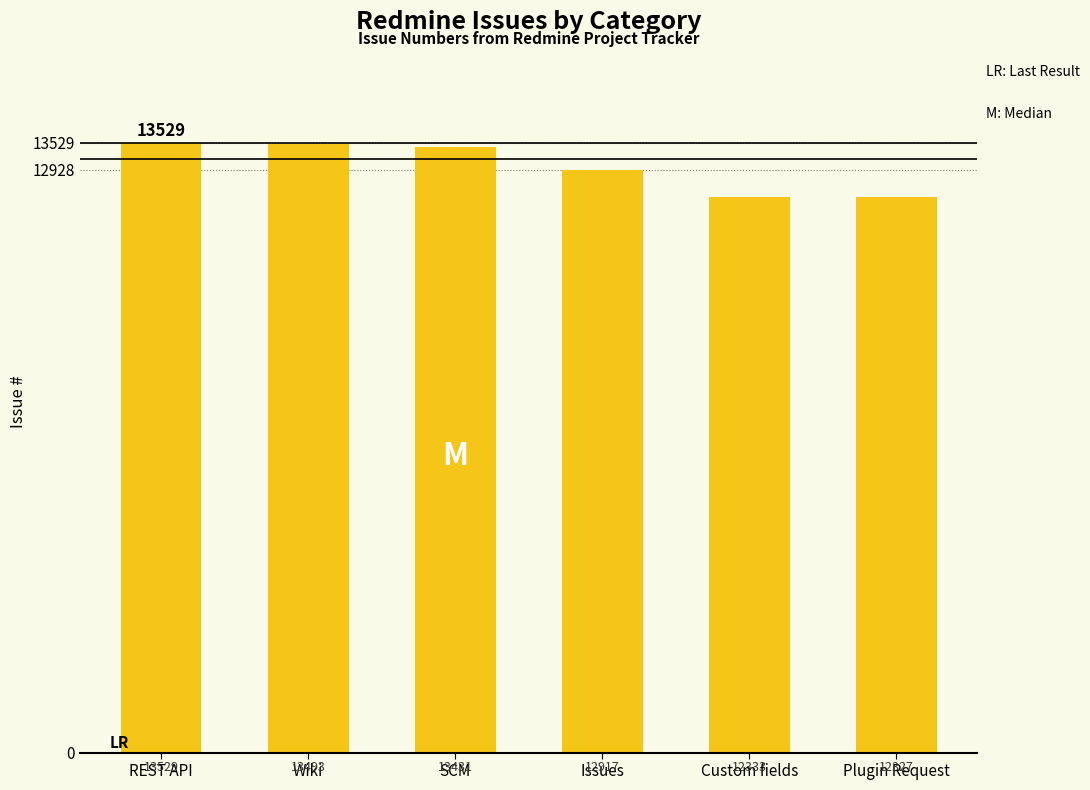

Are the bars grouped side by side (vs. stacked)?

No